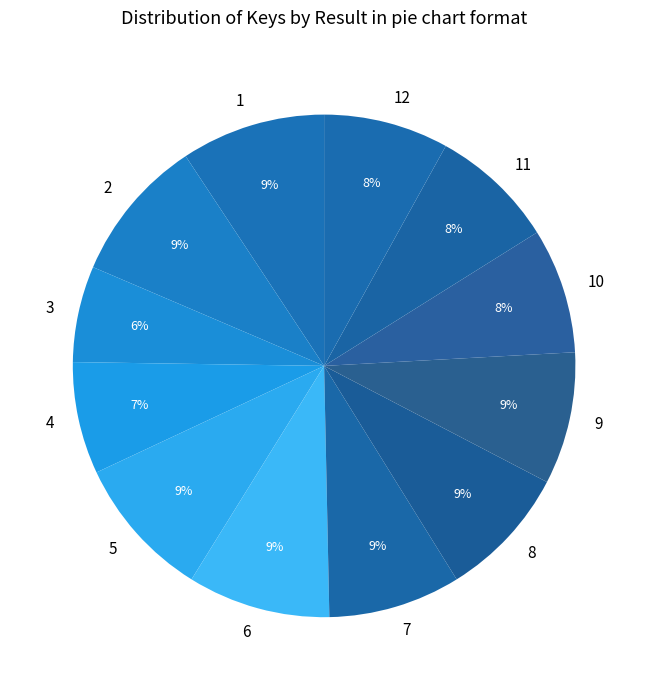

Approximately how many times larger is the value at 12 compared to 3?

1.3